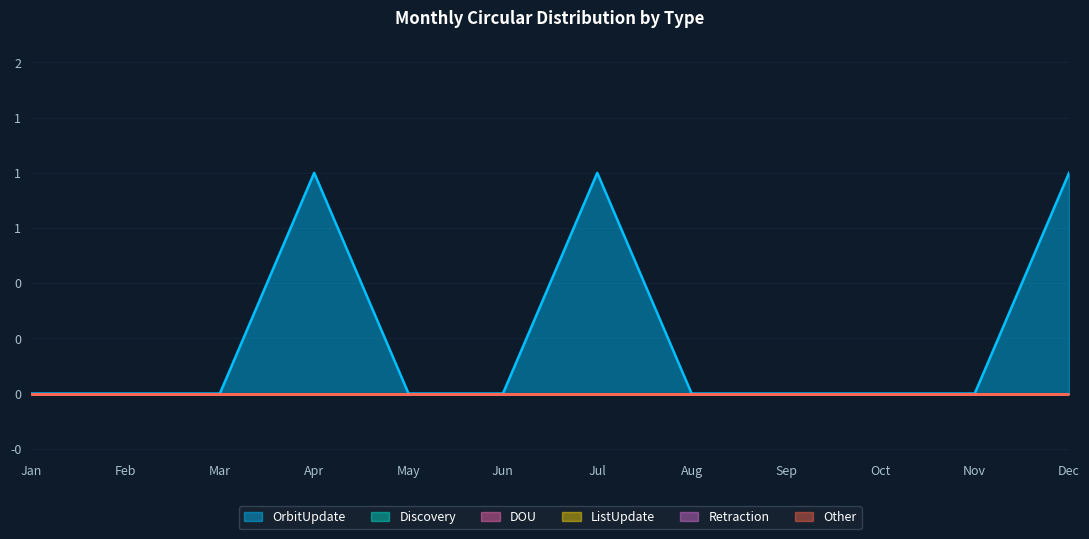

True or false: OrbitUpdate and DOU cross at least once.

False